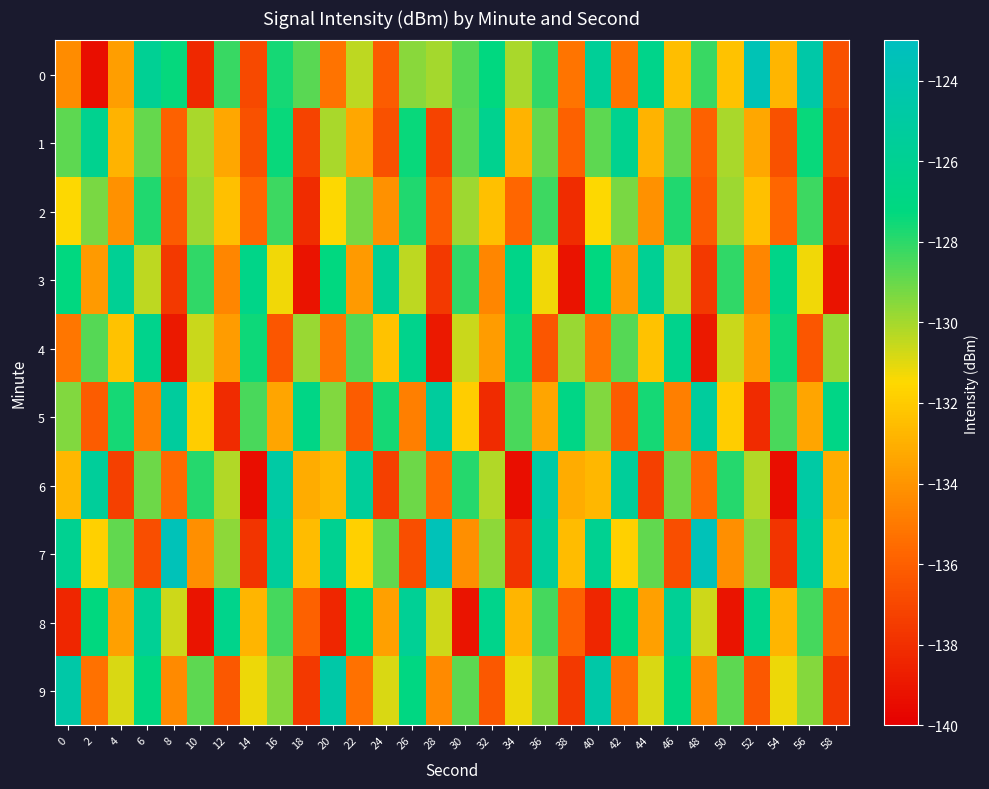

List the series in order of their peak value, lowest first.

2, 4, 1, 3, 8, 5, 6, 9, 0, 7